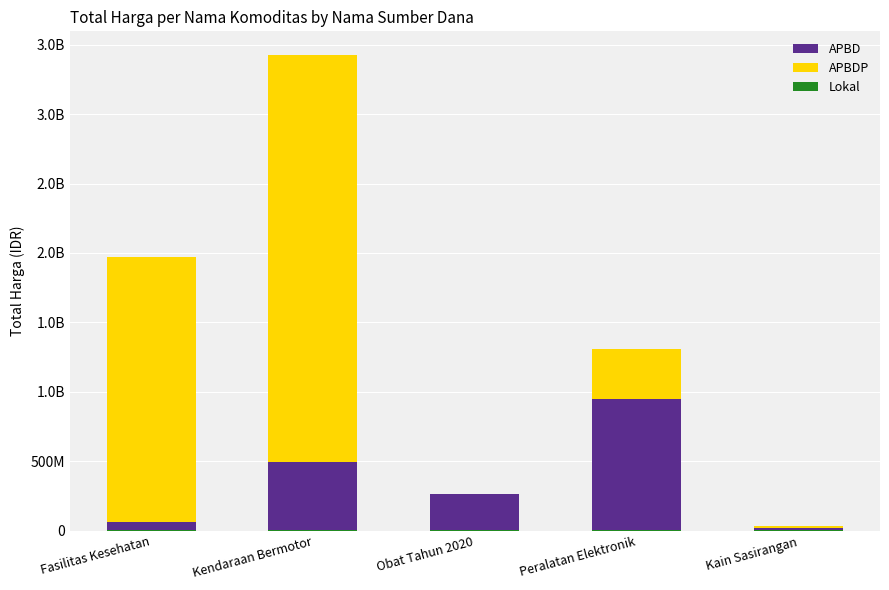

Is the value of APBD at Kain Sasirangan greater than the value of Lokal at Fasilitas Kesehatan?

Yes